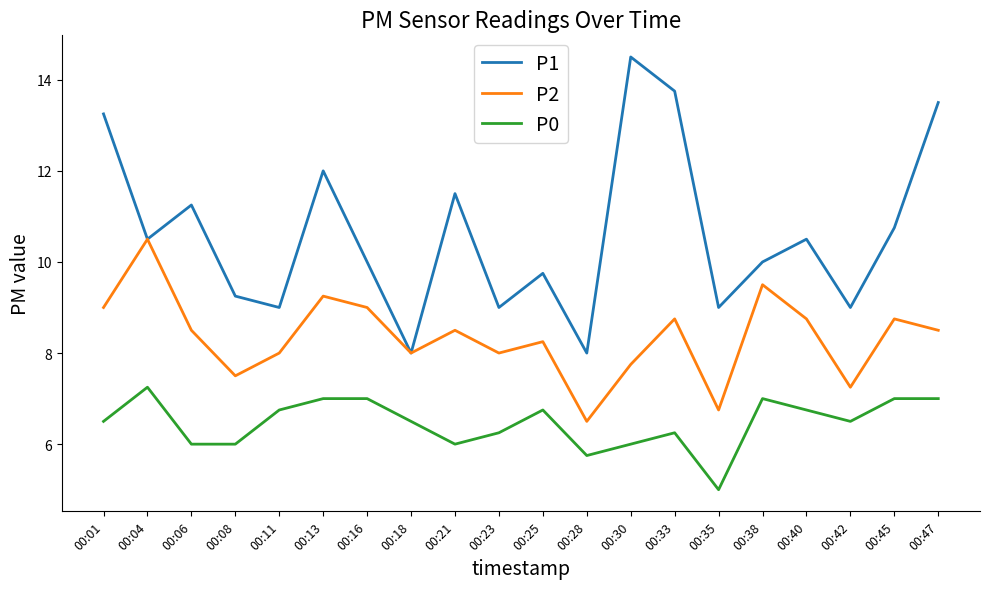

True or false: P2 has more than 2 points higher than both neighbors.

True